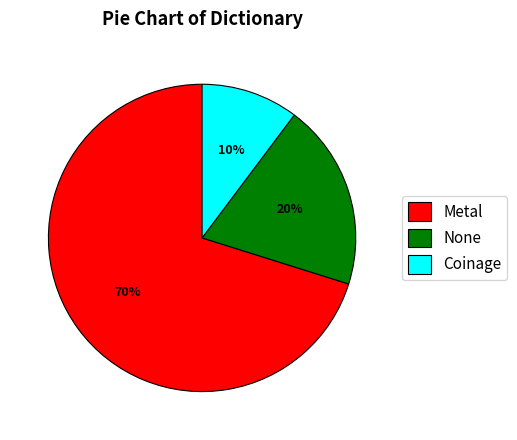

How many slices are in this pie chart?

3